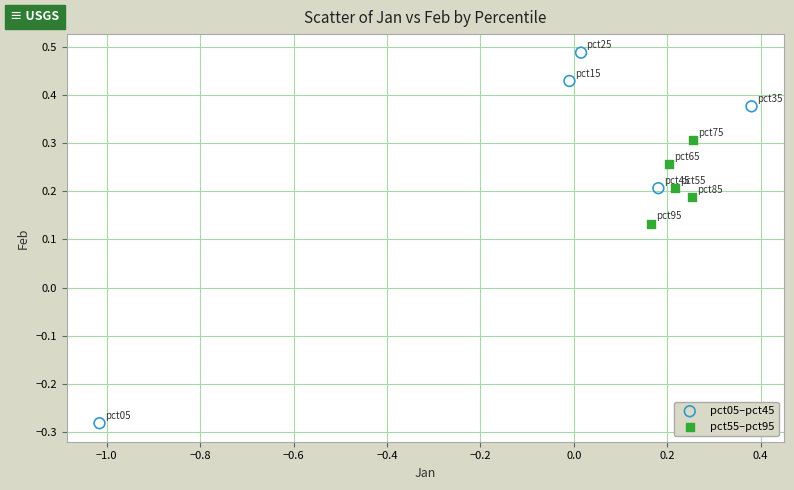

Which series contains the lowest Y value?

pct05–pct45